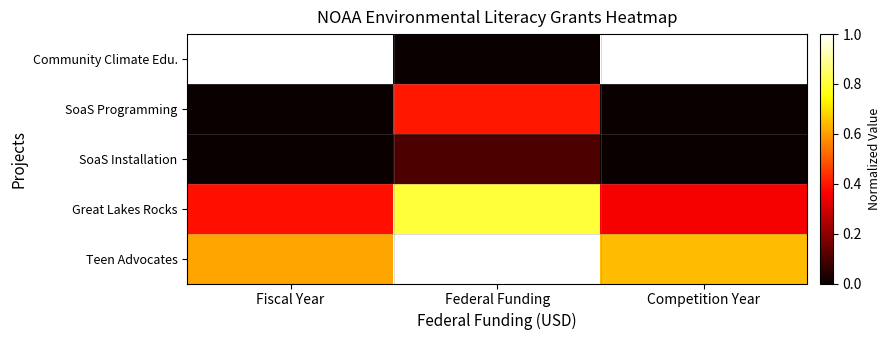

List the series in order of their peak value, highest first.

Community Climate Edu., Teen Advocates, Great Lakes Rocks, SoaS Programming, SoaS Installation